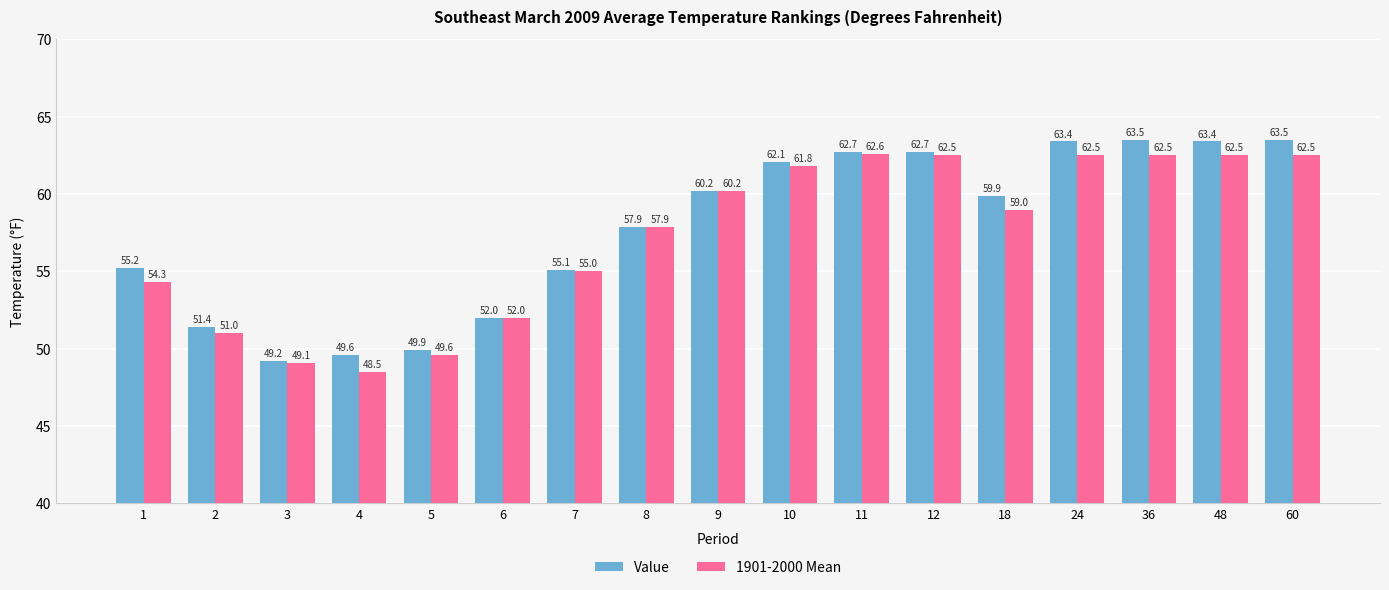

Where is 1901-2000 Mean nearest to the value 55?

7